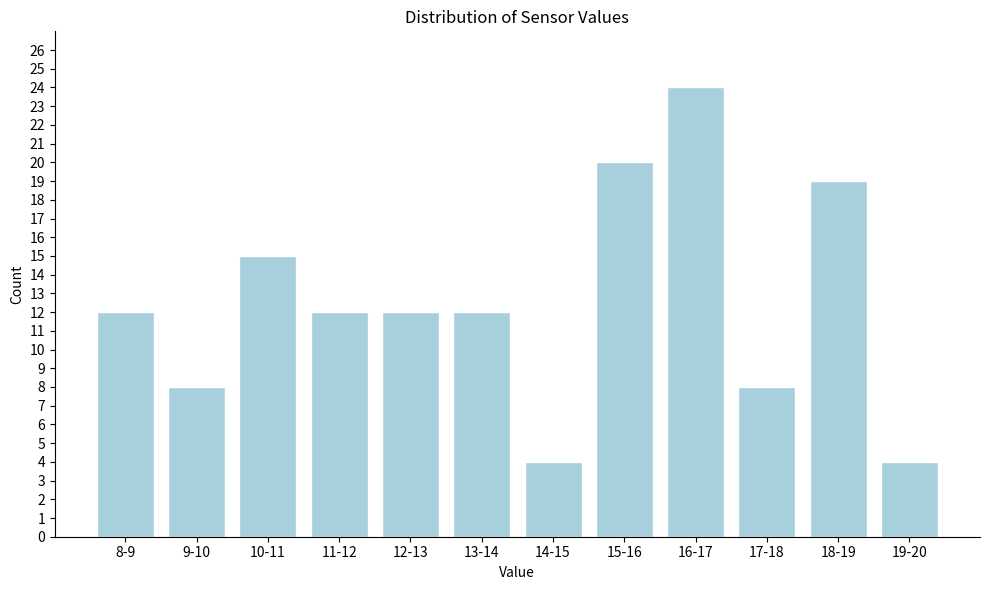

Reading left to right, list all the values displayed in this chart.

8-9=12	9-10=8	10-11=15	11-12=12	12-13=12	13-14=12	14-15=4	15-16=20	16-17=24	17-18=8	18-19=19	19-20=4